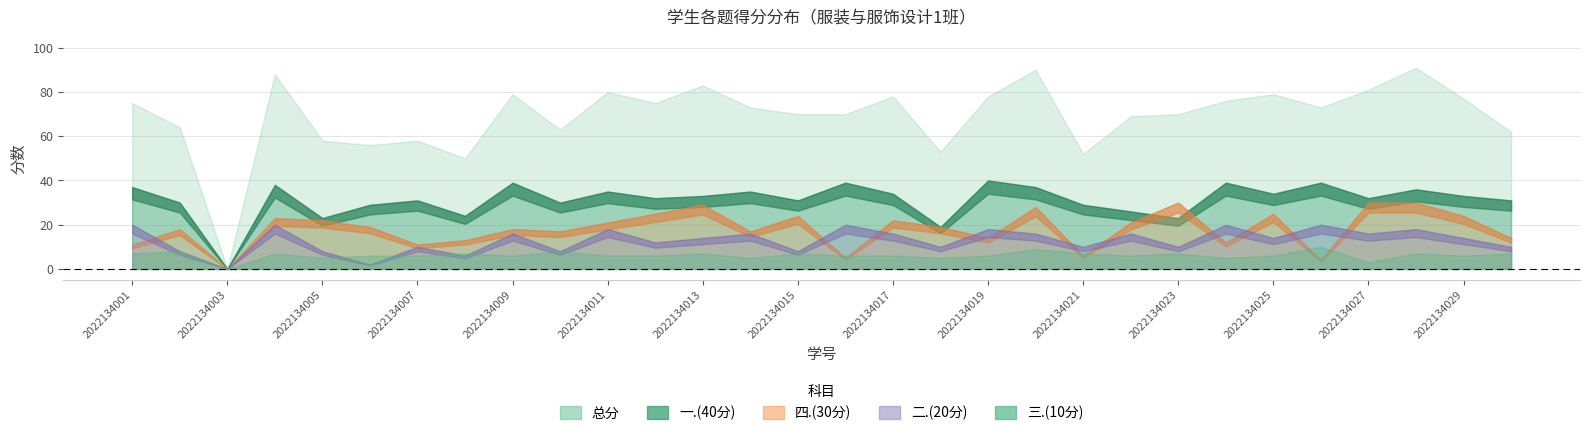

What is the value of the 总分 point at the 25th from the left?

79